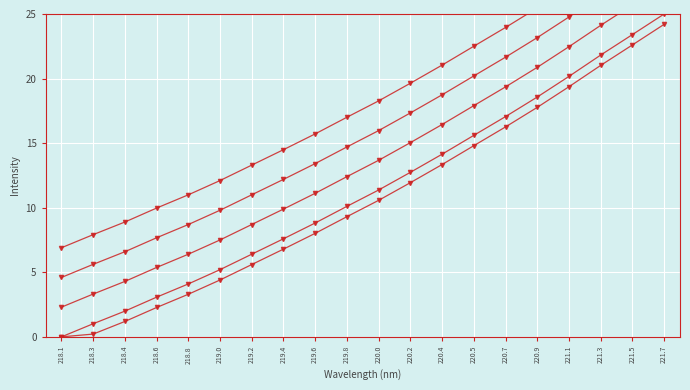

How many lines are shown in the chart?

5